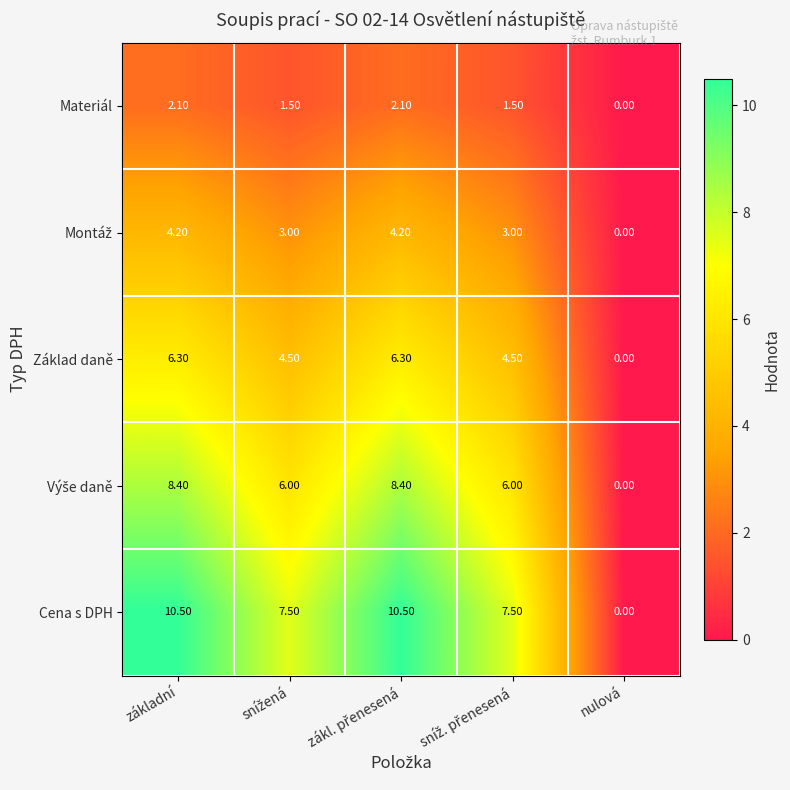

What is the sum of all Materiál values?

7.2